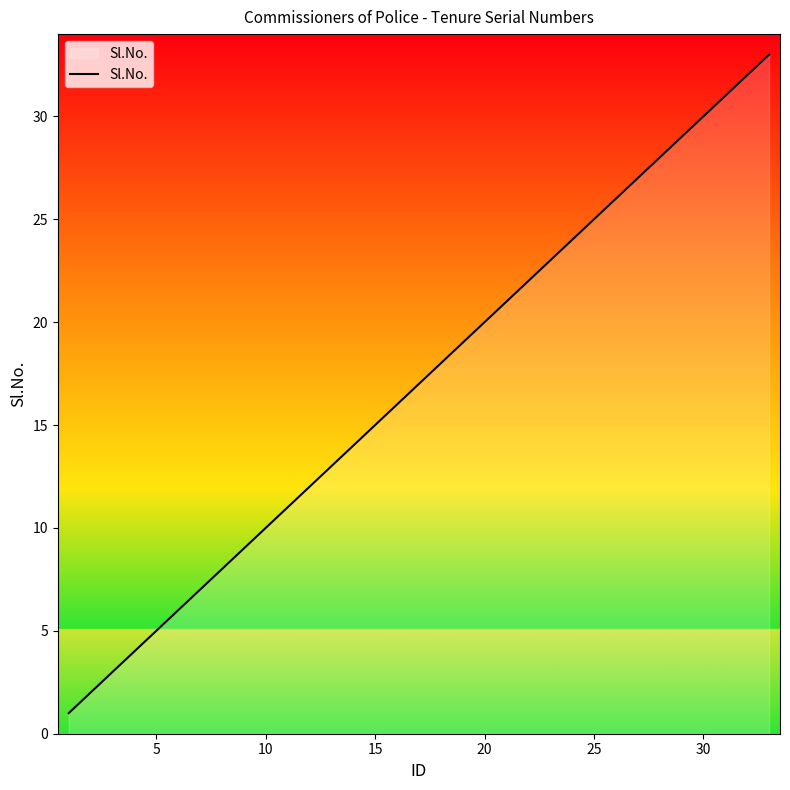

True or false: there are more than 1 points higher than both neighbors.

False